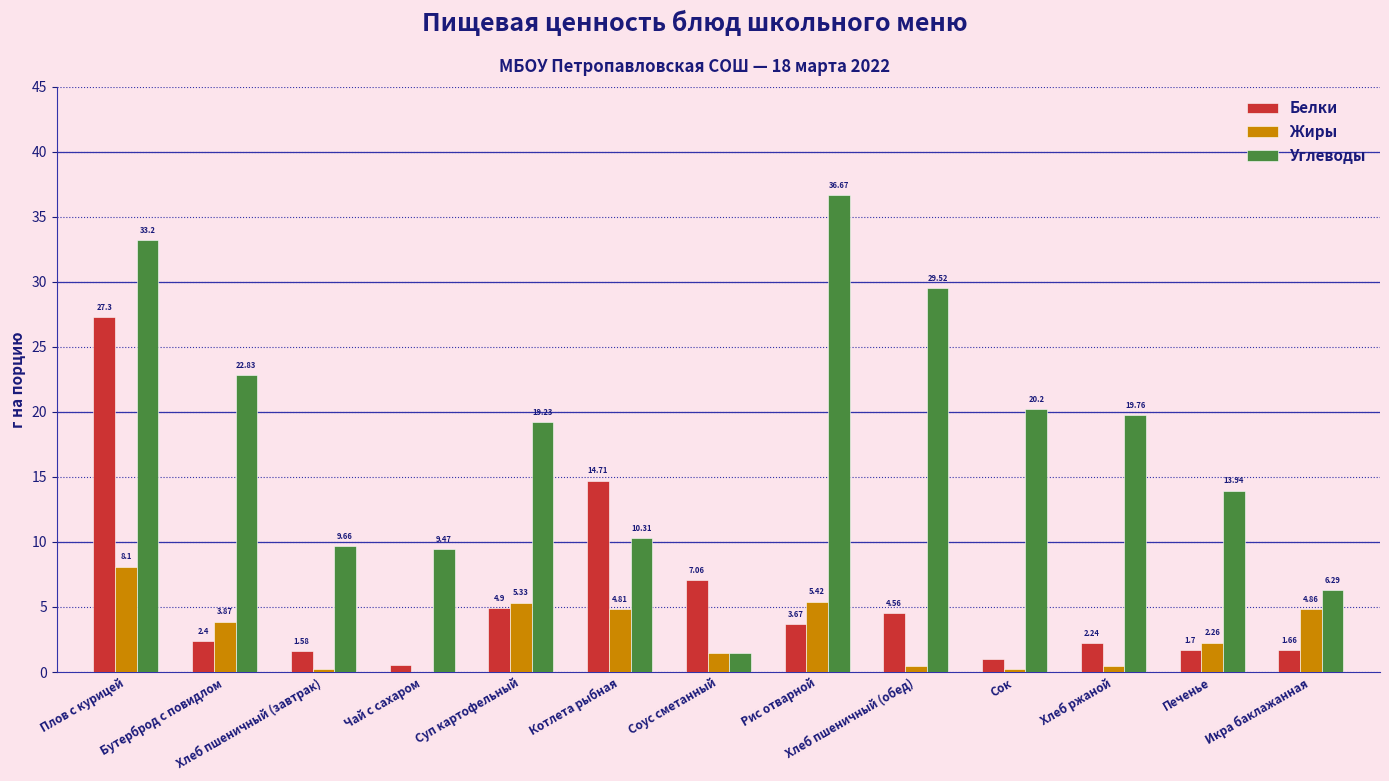

Is it true that Белки equals 7.6 at Хлеб пшеничный (обед)?

False